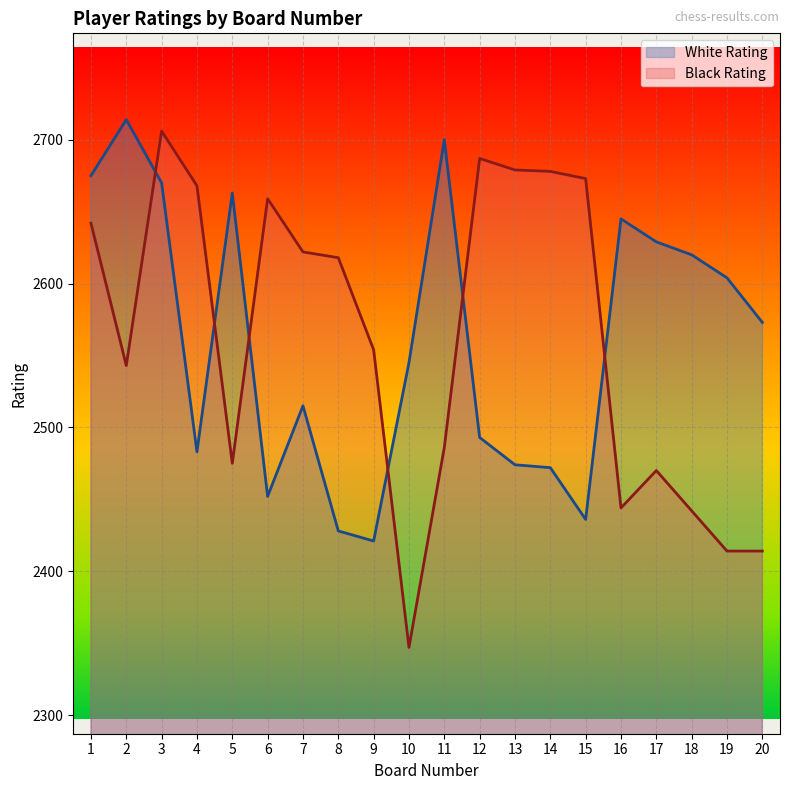

What is the total value across all series at 19?

5018